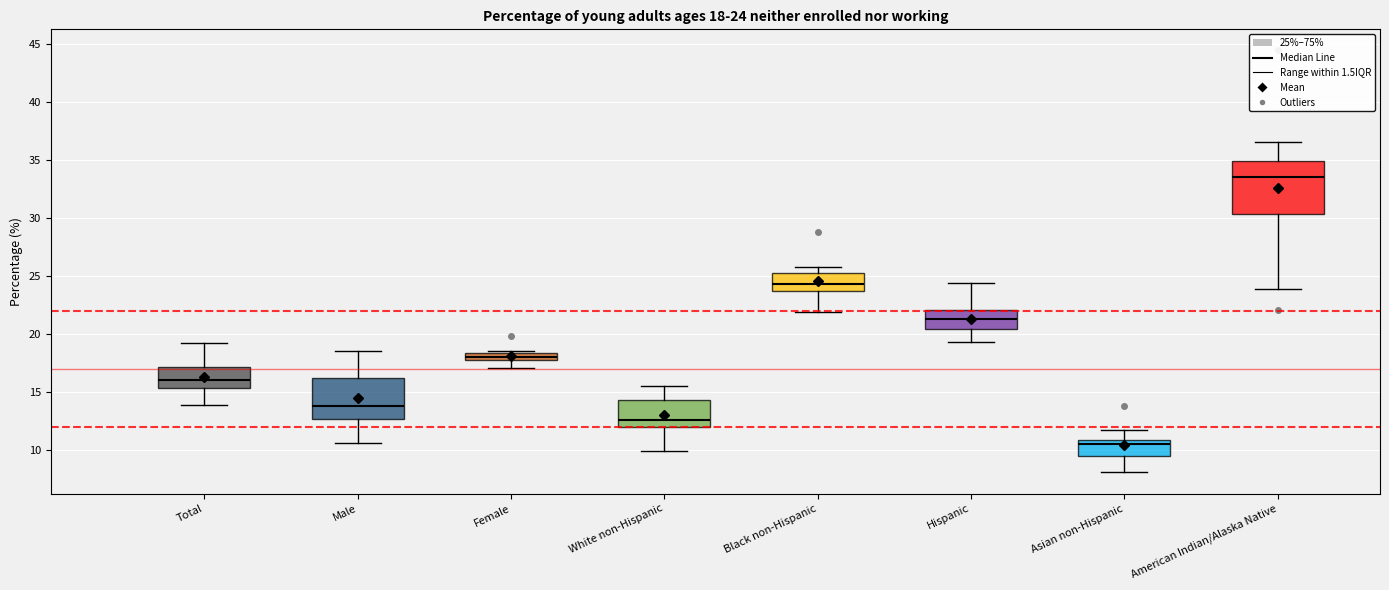

Which box has the highest median line?

American Indian/Alaska Native